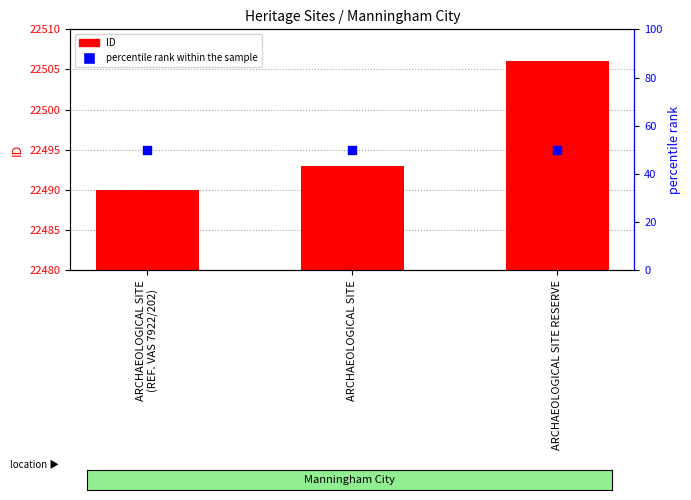

What are all the series names shown in the legend?

ID, percentile rank within the sample